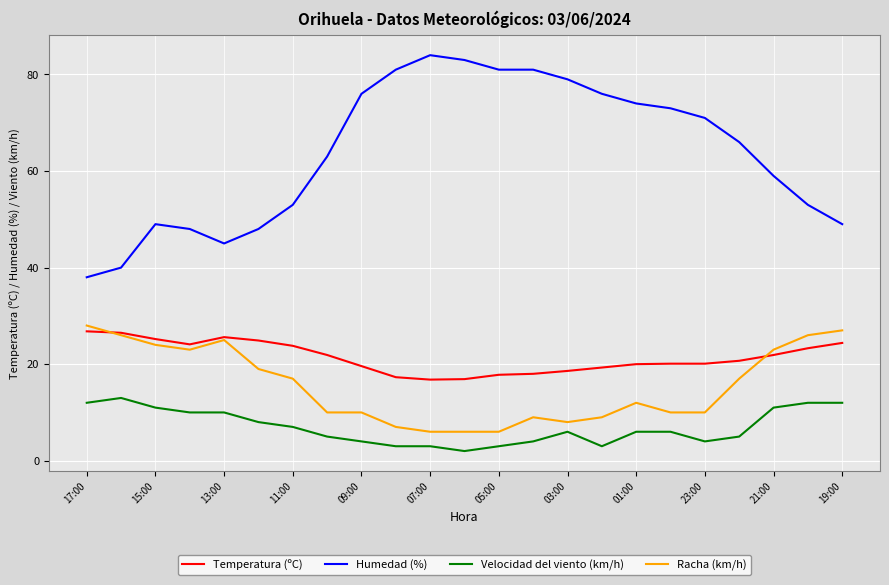

What are all the series names shown in the legend?

Temperatura (ºC), Humedad (%), Velocidad del viento (km/h), Racha (km/h)